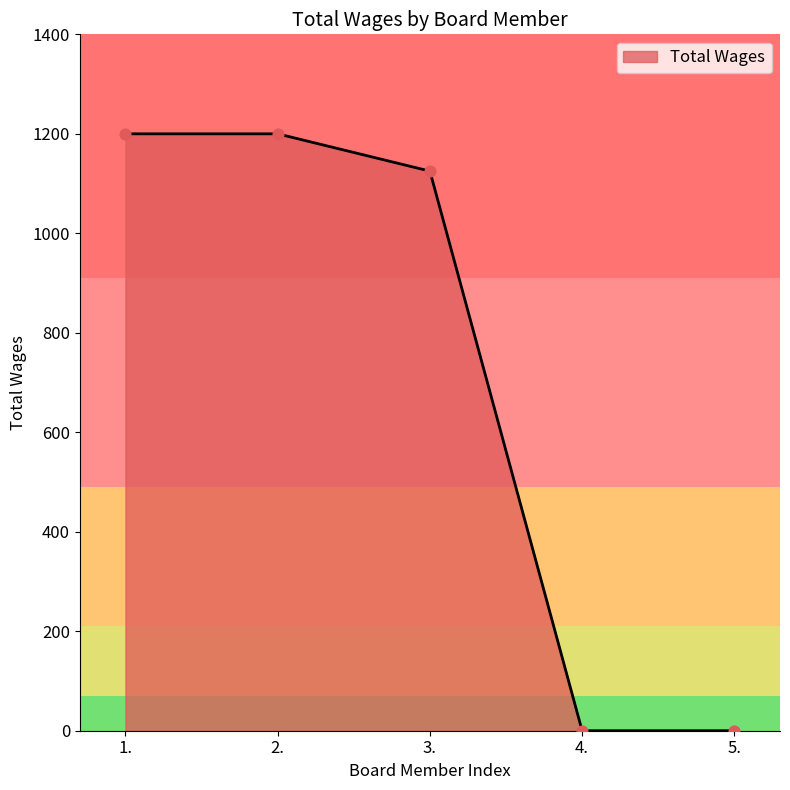

Approximately how many times larger is the value at 1. compared to 2.?

1.0